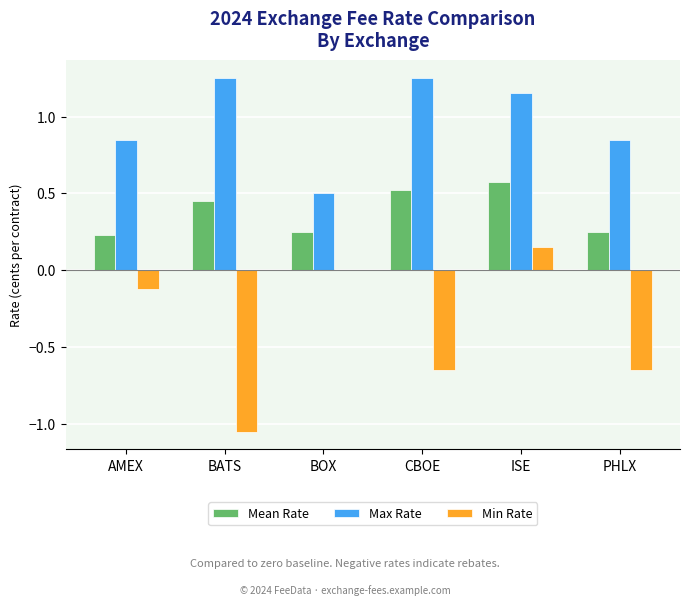

The Min Rate series shows -0.2 at PHLX. True or false?

False